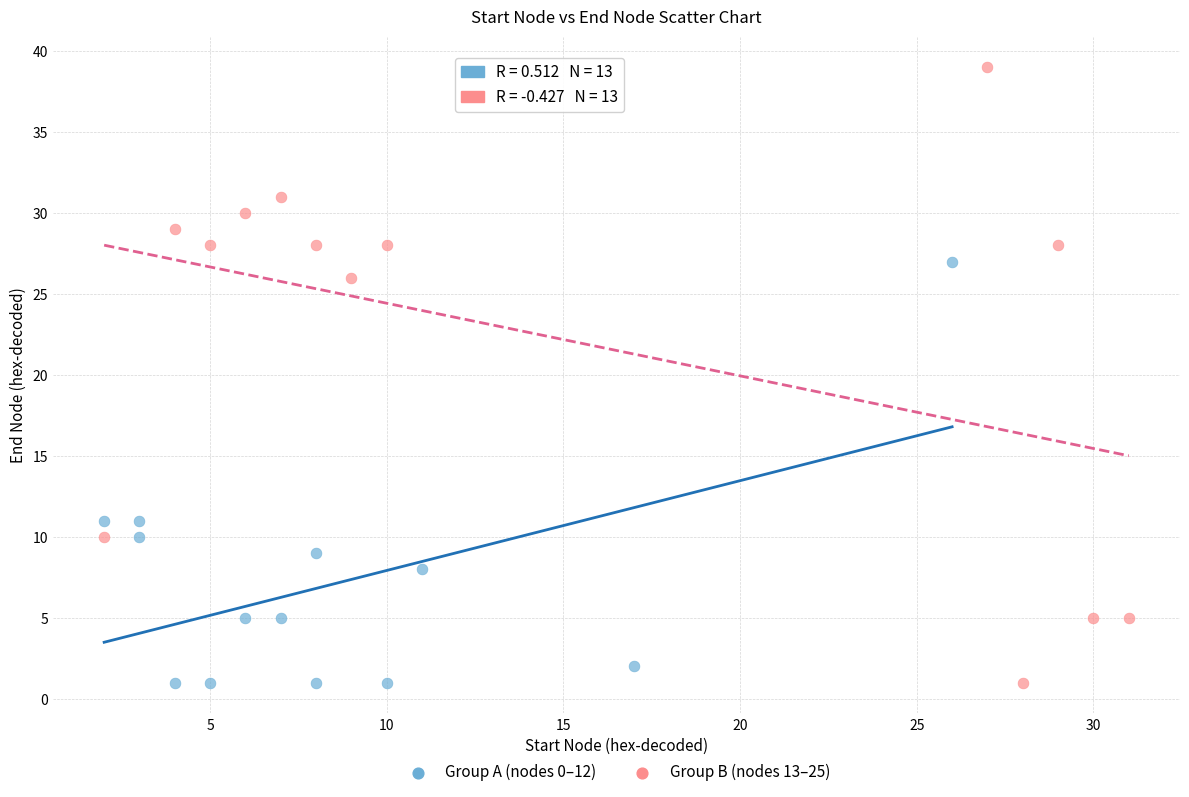

Which series reaches the maximum Y coordinate?

Group B (nodes 13–25)